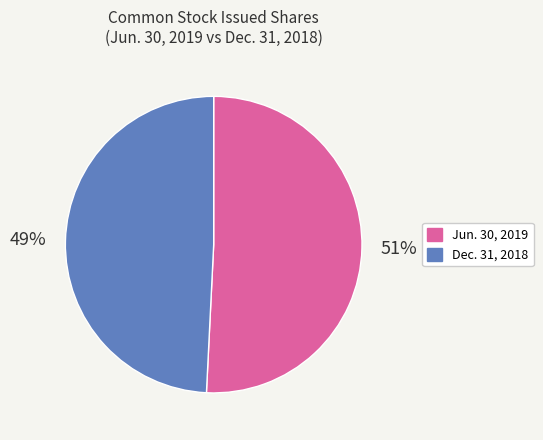

To the nearest percent, what is the average slice percentage?

50%